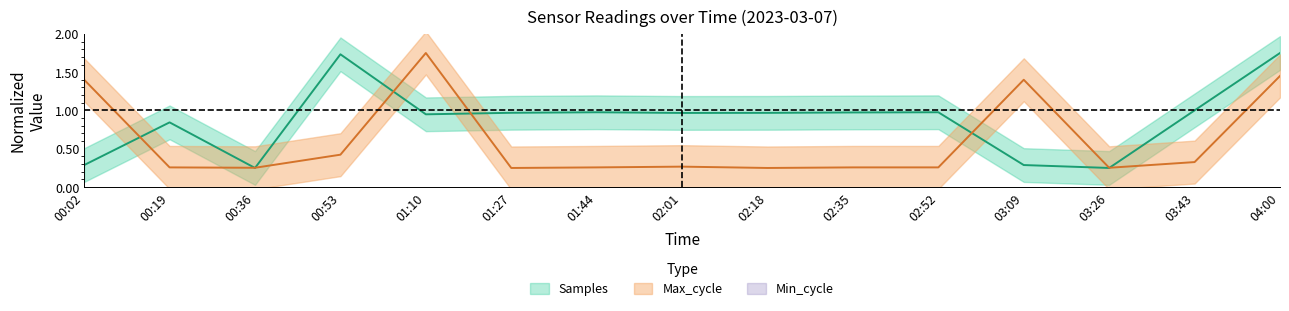

Is the value of Max_cycle at 01:44 greater than the value of Samples at 02:01?

No